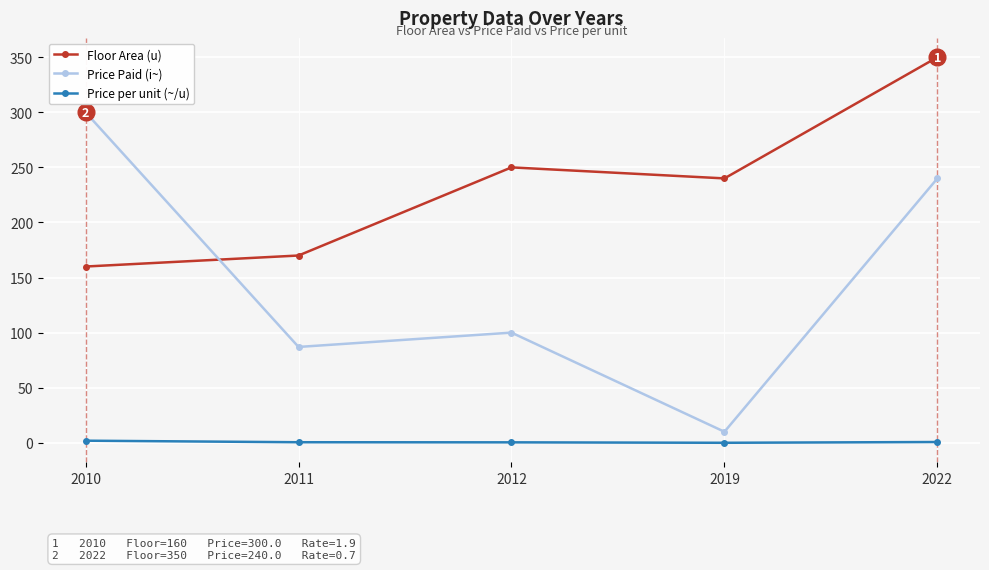

Does the chart have visible grid lines?

Yes